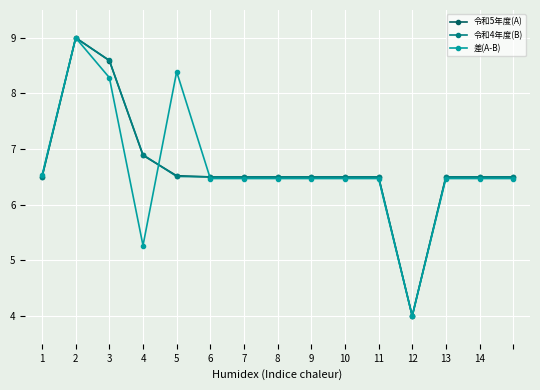

What is the lowest value of the 令和4年度(B) series?

4.0